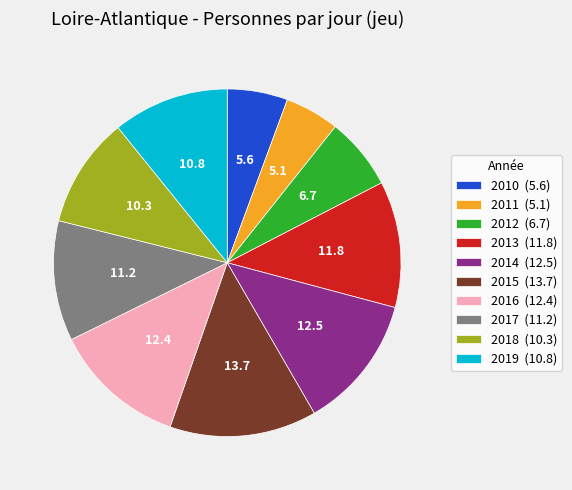

Combined, do 2016 (12.4) and 2014 (12.5) account for over 50%?

No